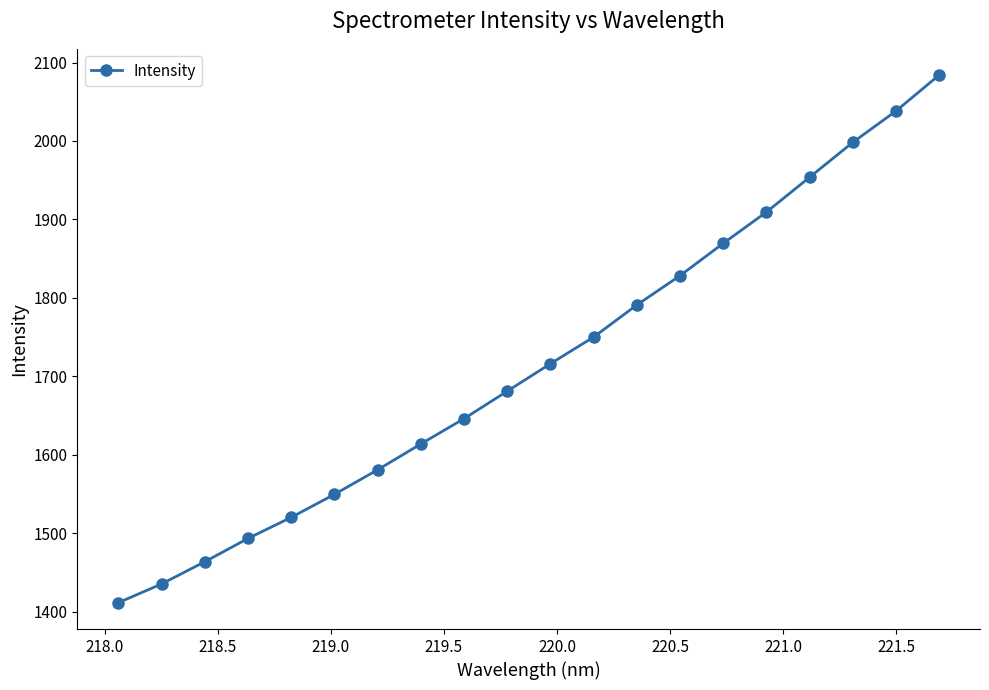

True or false: there are more than 1 points higher than both neighbors.

False